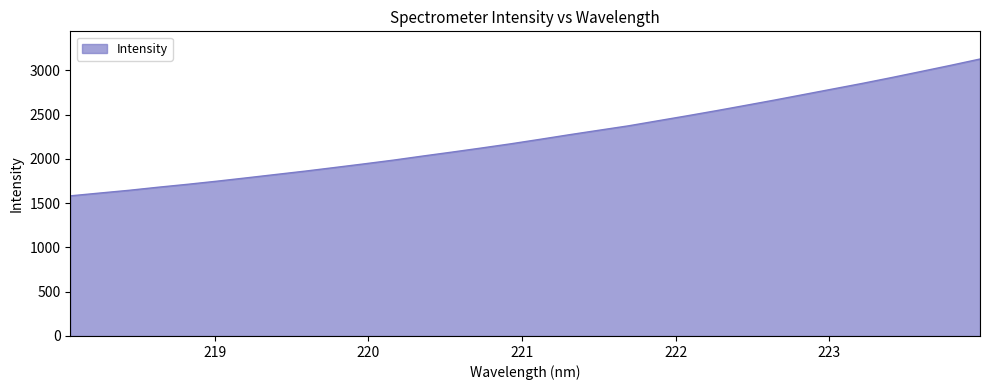

What is the smallest value displayed?

1583.1